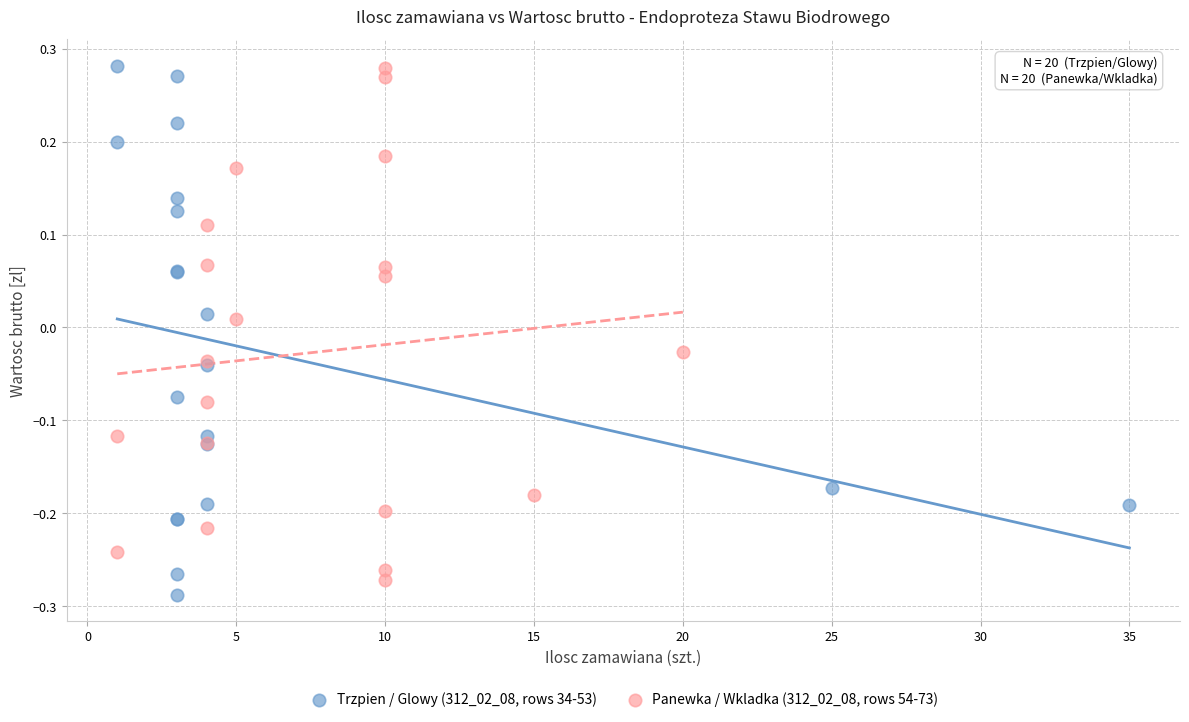

What are all the series names shown in the legend?

Trzpien / Glowy (312_02_08, rows 34-53), Panewka / Wkladka (312_02_08, rows 54-73)